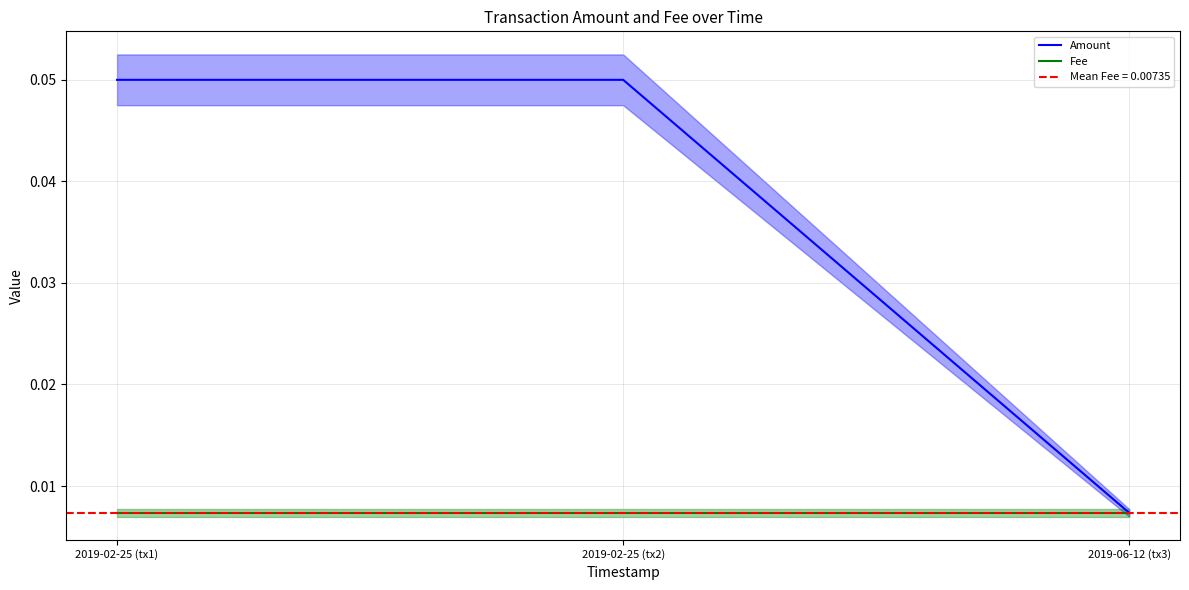

Reading left to right, what are all the values shown in this chart?

Amount: 2019-02-25 (tx1)=0.1	2019-02-25 (tx2)=0.1	2019-06-12 (tx3)=0.0
Fee: 2019-02-25 (tx1)=0.0	2019-02-25 (tx2)=0.0	2019-06-12 (tx3)=0.0